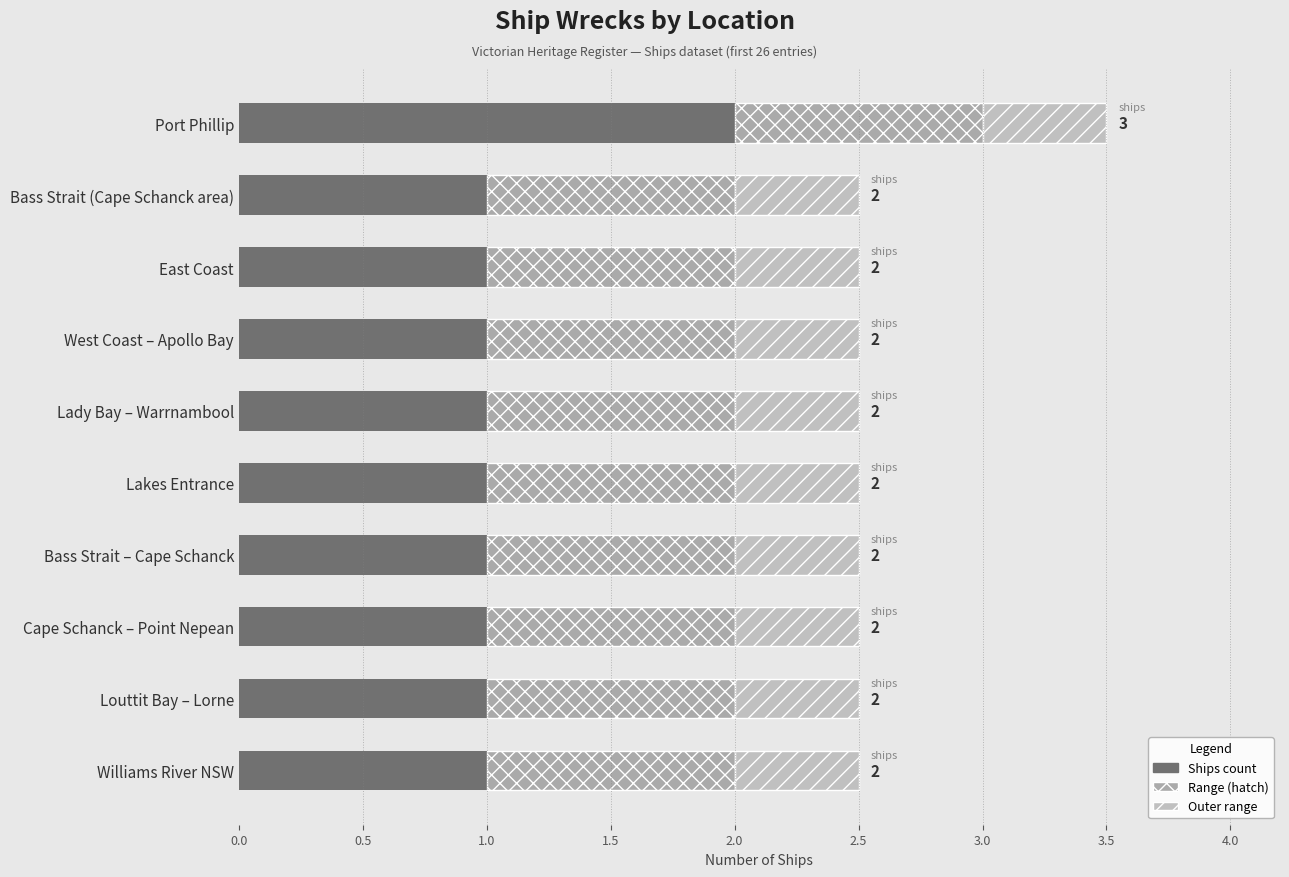

Is it true that Count (main) equals 1.0 at Bass Strait (Cape Schanck area)?

True